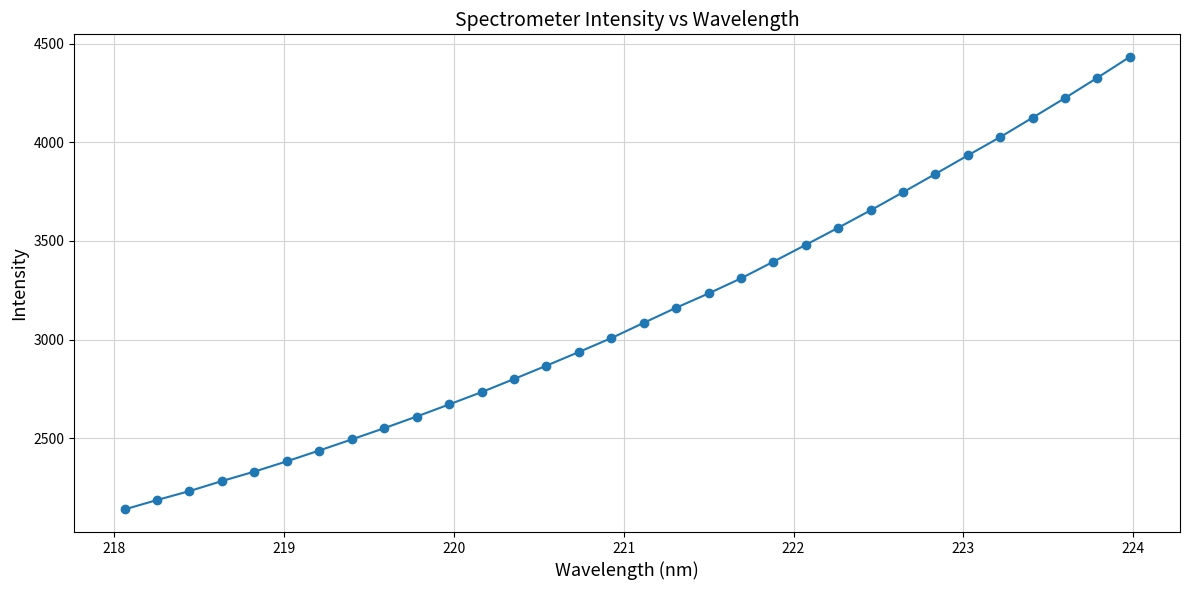

What is the value of the 7th point from the left?

2437.3